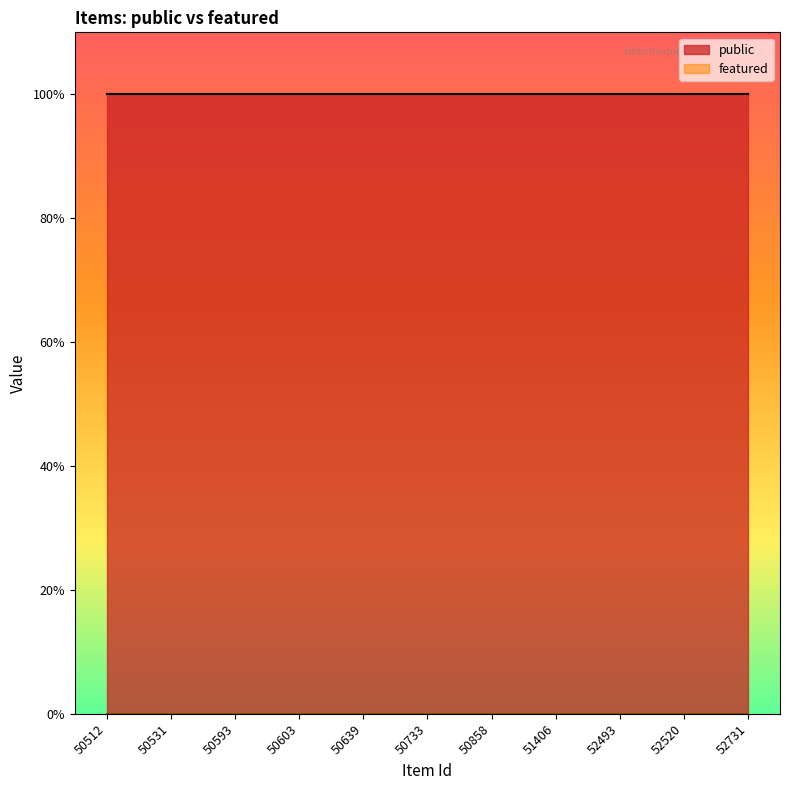

What are all the series names shown in the legend?

public, featured